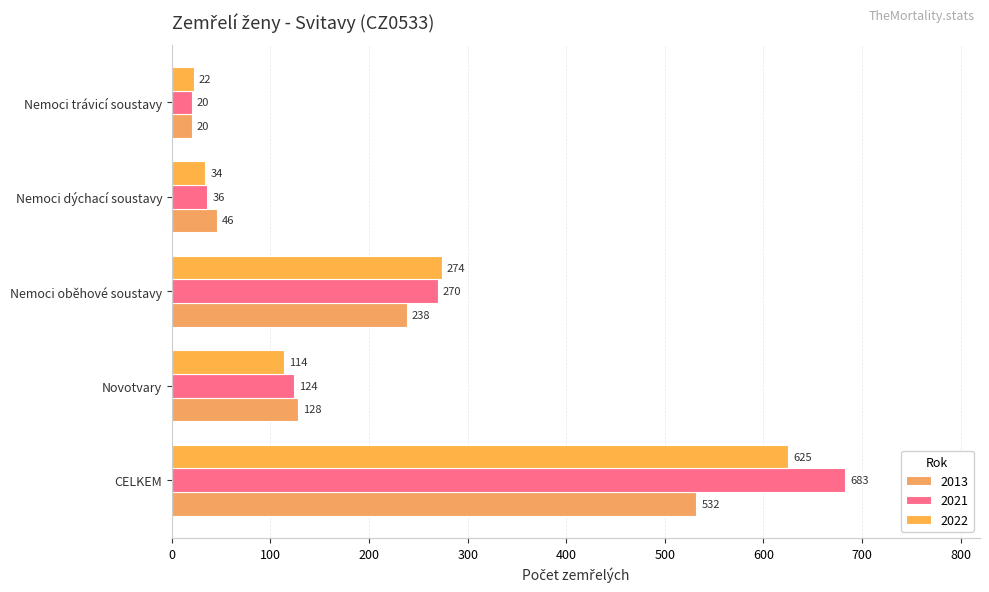

True or false: 2022 has a value of 22 at Nemoci trávicí soustavy.

True